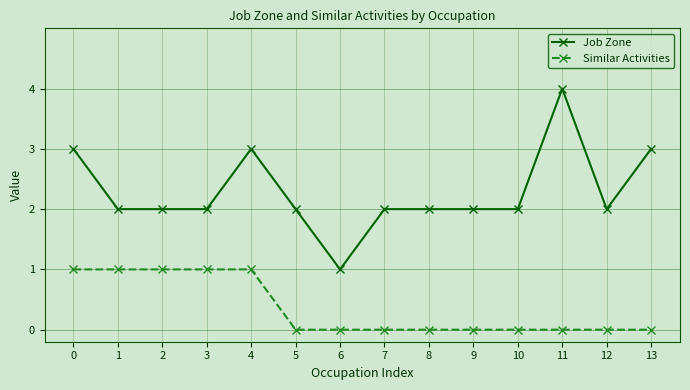

The Job Zone series shows 3 at 8. True or false?

False